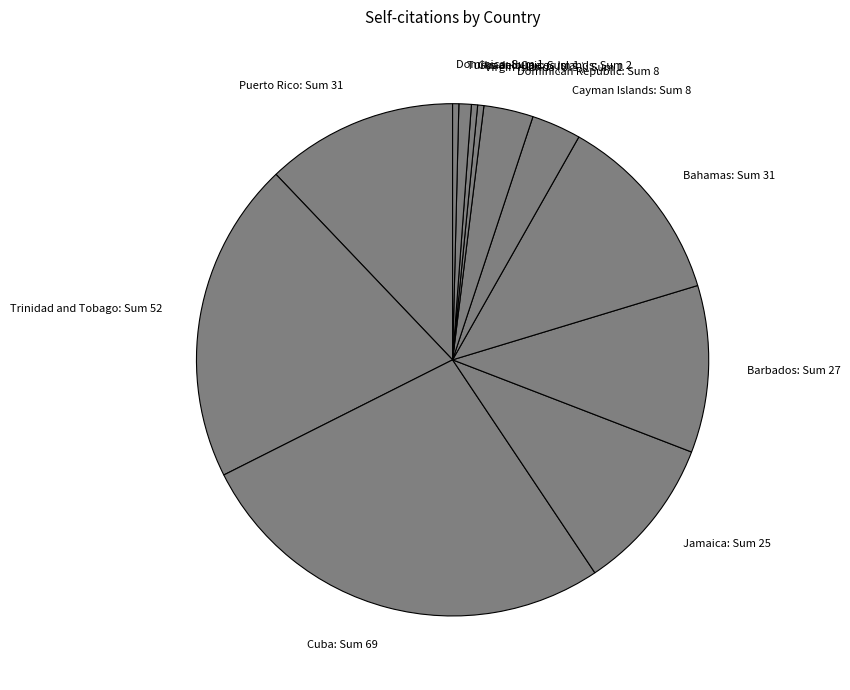

How many slices are in this pie chart?

12